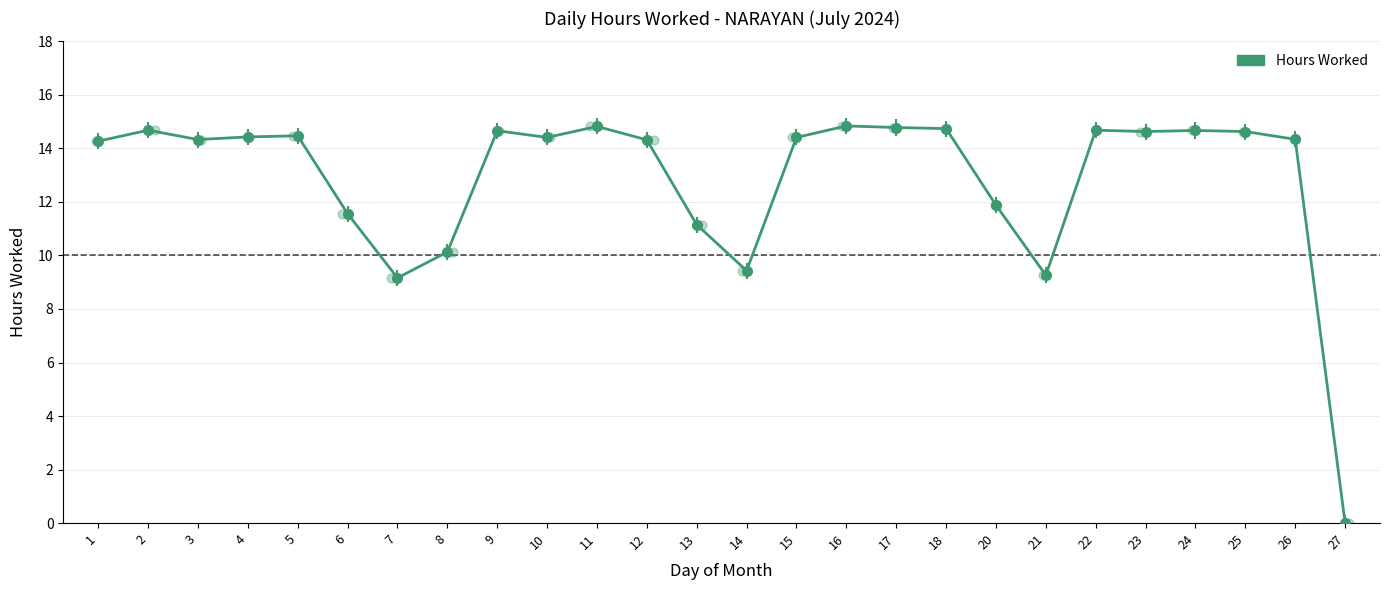

What is the change in value from 2 to 20?

-2.8